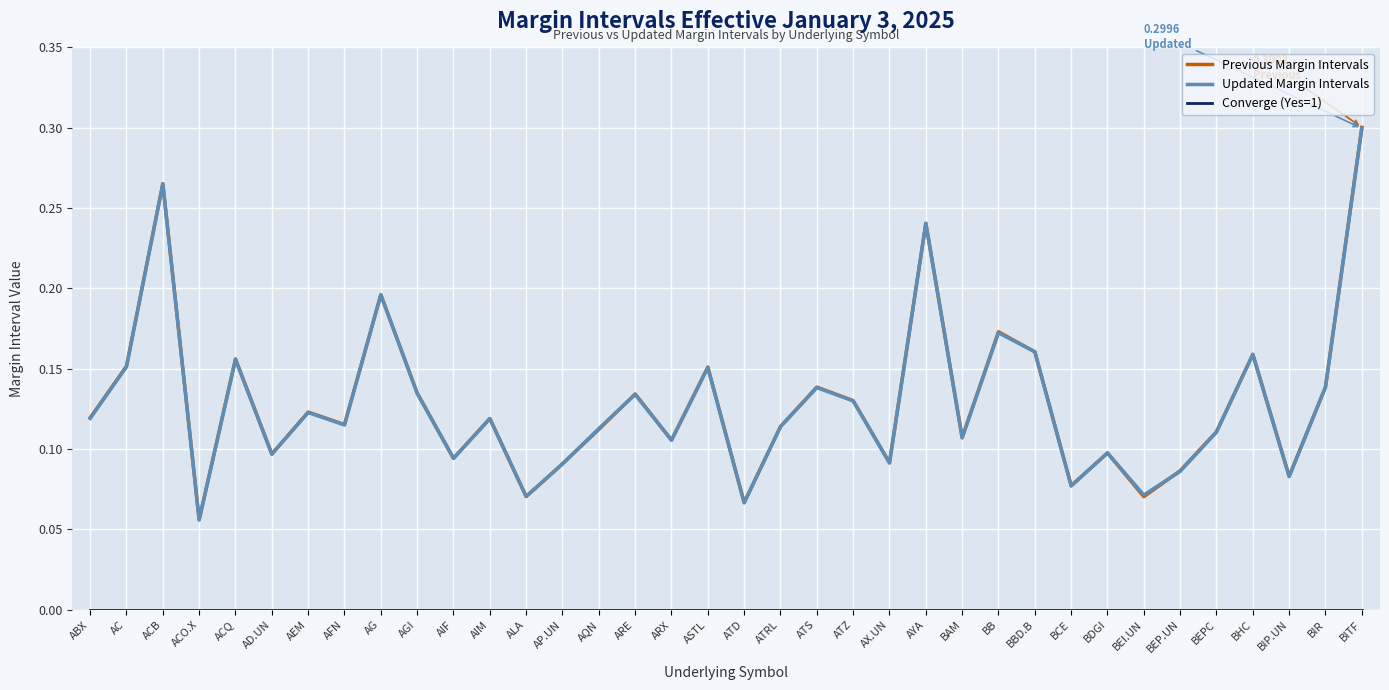

Which category has the lowest value in the Updated Margin Intervals series?

ACO.X